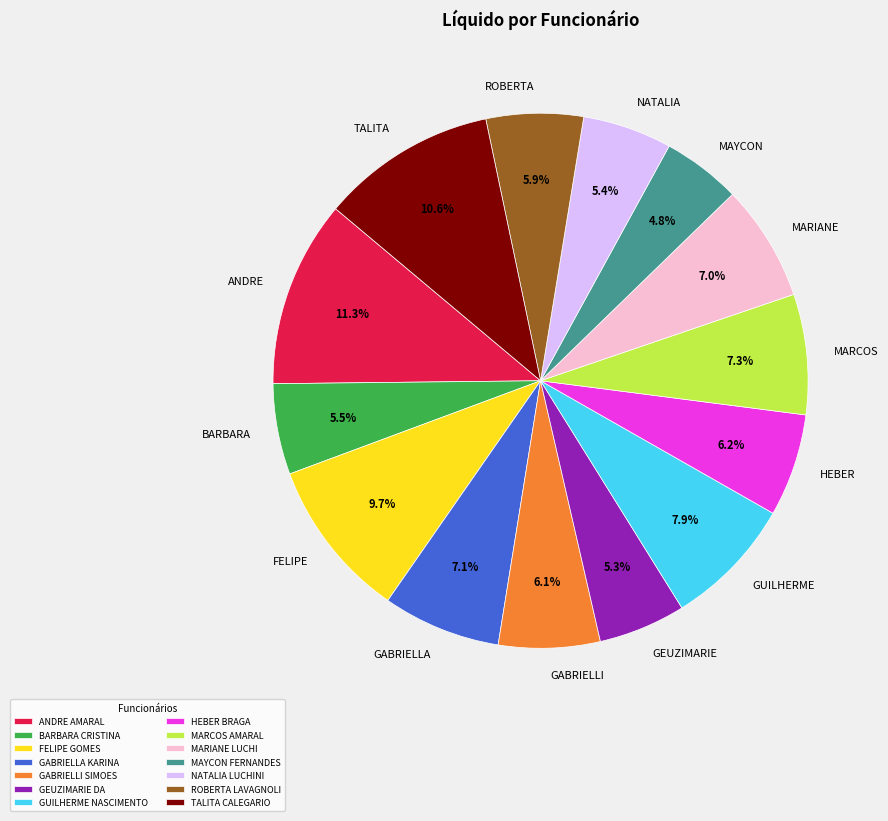

Is MARCOS the majority of the pie?

No